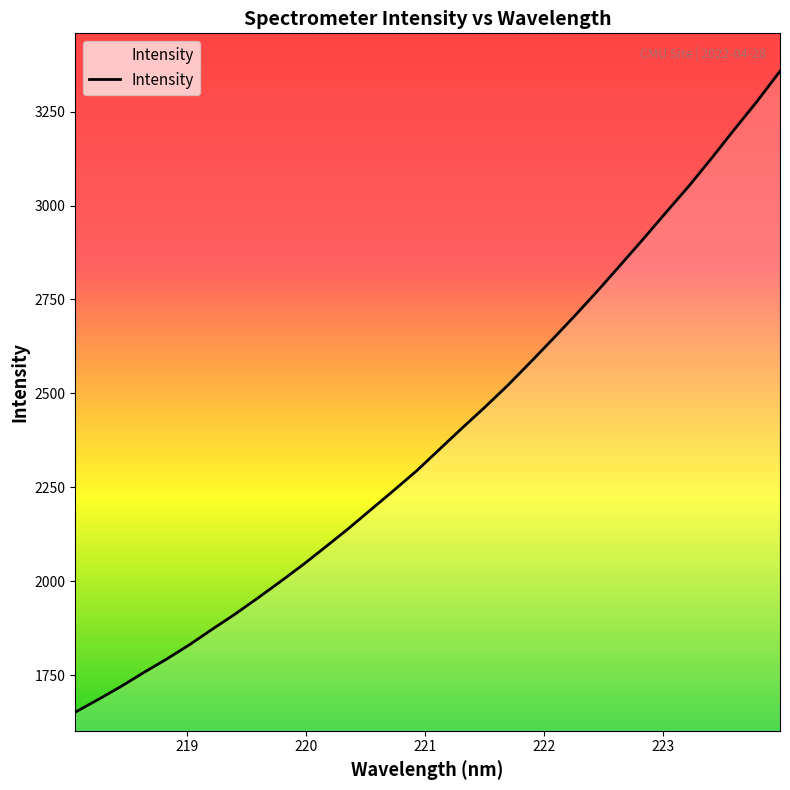

What is the difference between the maximum and minimum values?

1706.0